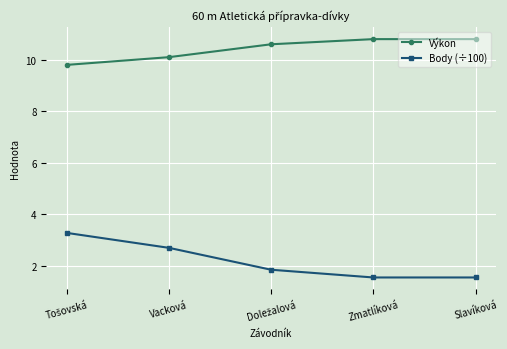

At how many categories does at least one series exceed 4?

5